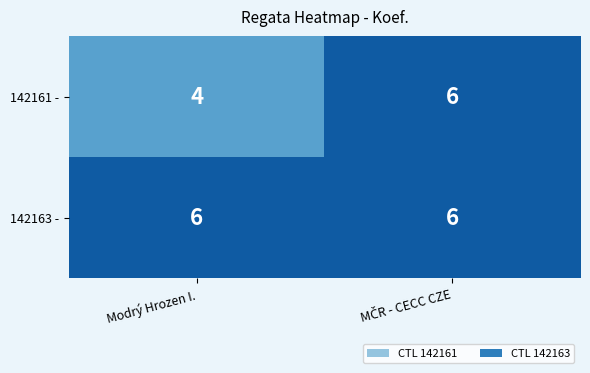

The value of 142161 - at Modrý Hrozen I. is 1. True or false?

False